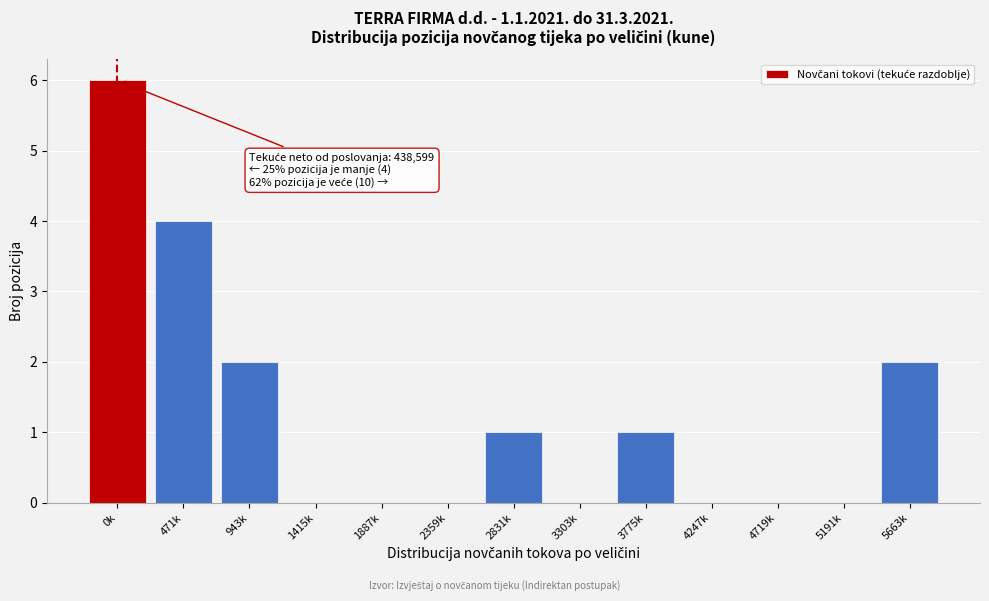

Reading left to right, what are all the values shown in this chart?

0k=6	471k=4	943k=2	1415k=0	1887k=0	2359k=0	2831k=1	3303k=0	3775k=1	4247k=0	4719k=0	5191k=0	5663k=2